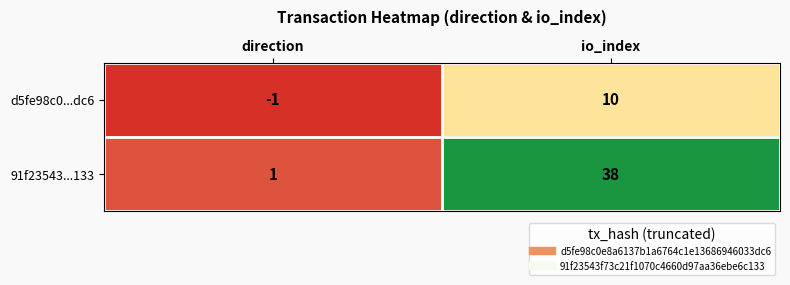

Between direction and io_index, which series saw the biggest shift?

91f23543...133